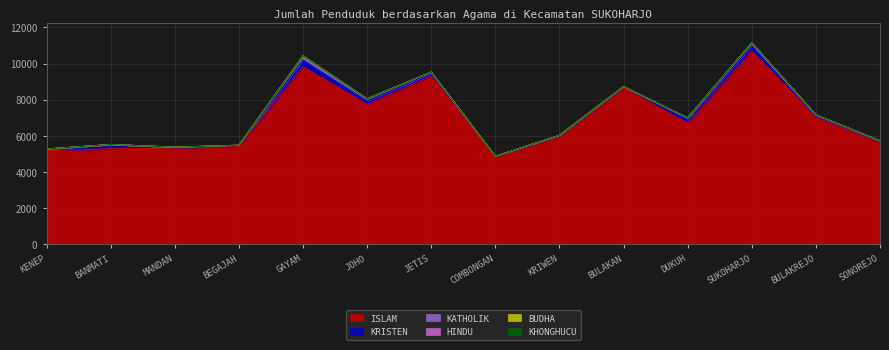

What is the minimum value for ISLAM?

4812